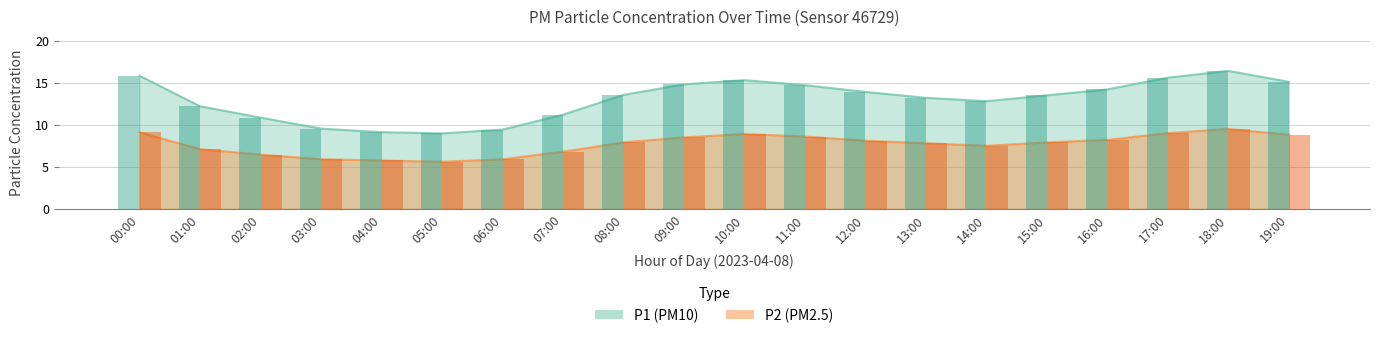

At which category is the sum across all series the highest?

18:00